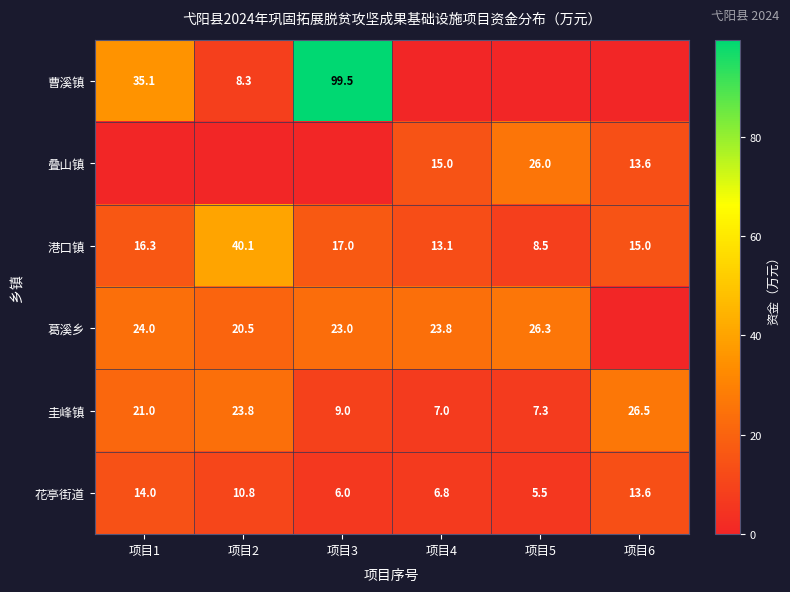

The 曹溪镇 series shows 2.5 at 项目2. True or false?

False